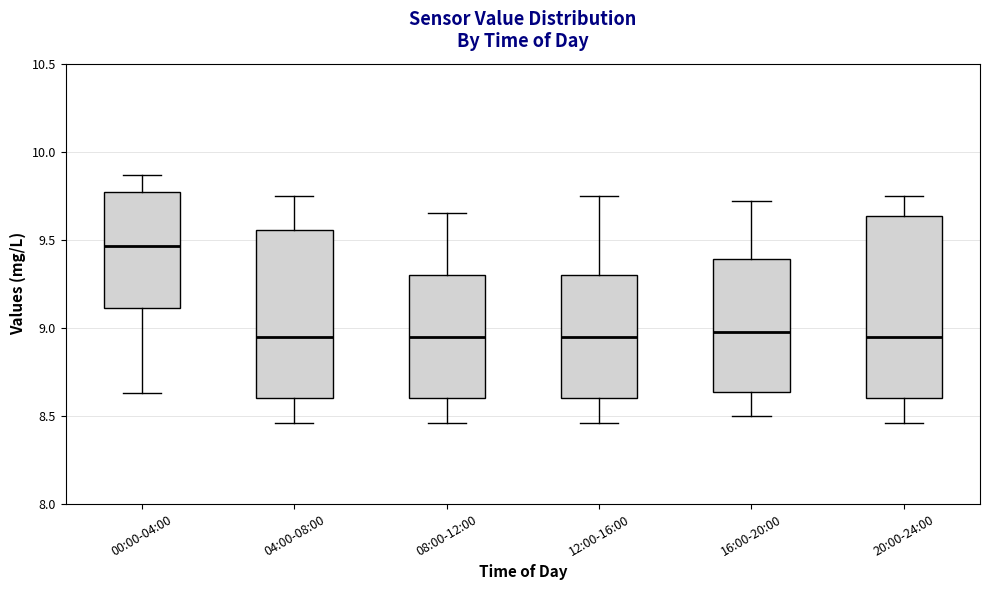

Reading left to right, transcribe this box plot: for each box, give where its median line is, the range the box spans, and where its two whiskers end, as read against the y-axis. The values are not printed on the chart, so give them approximately, as read against the axis.

00:00-04:00: median 9.45, box 9.10 to 9.75, whiskers 8.65 to 9.85
04:00-08:00: median 8.95, box 8.60 to 9.55, whiskers 8.45 to 9.75
08:00-12:00: median 8.95, box 8.60 to 9.30, whiskers 8.45 to 9.65
12:00-16:00: median 8.95, box 8.60 to 9.30, whiskers 8.45 to 9.75
16:00-20:00: median 9.00, box 8.65 to 9.40, whiskers 8.50 to 9.70
20:00-24:00: median 8.95, box 8.60 to 9.65, whiskers 8.45 to 9.75